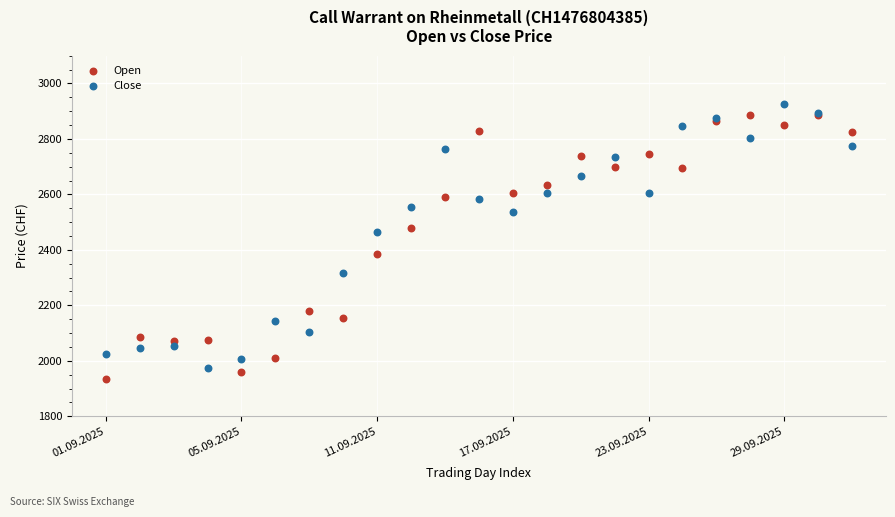

In the Open series, what Y value is closest to 2410?

2385